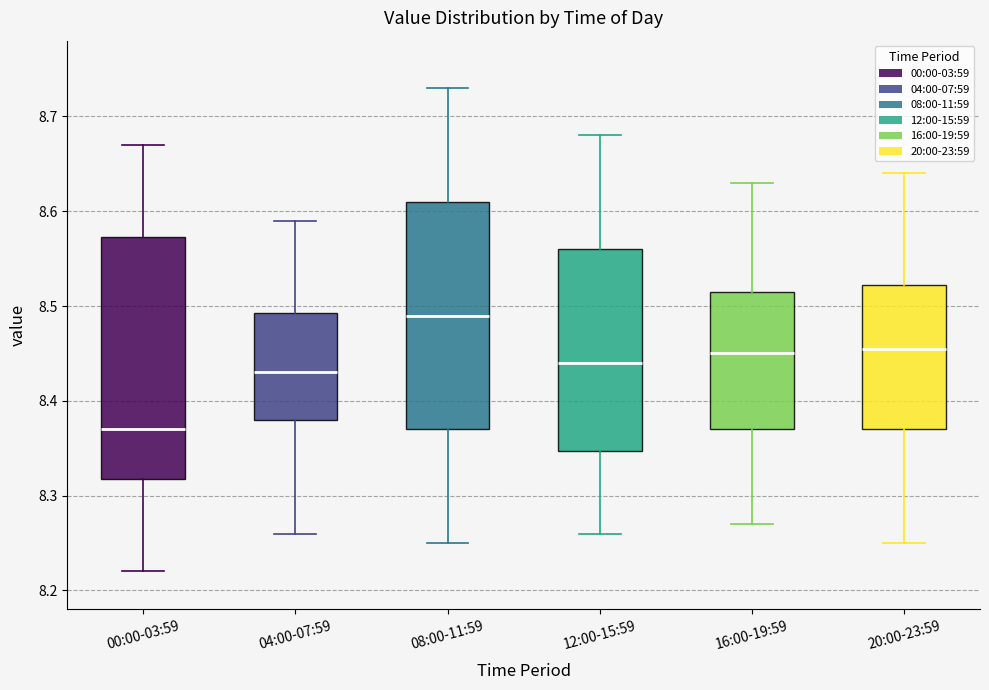

Which box's median line is the highest?

08:00-11:59